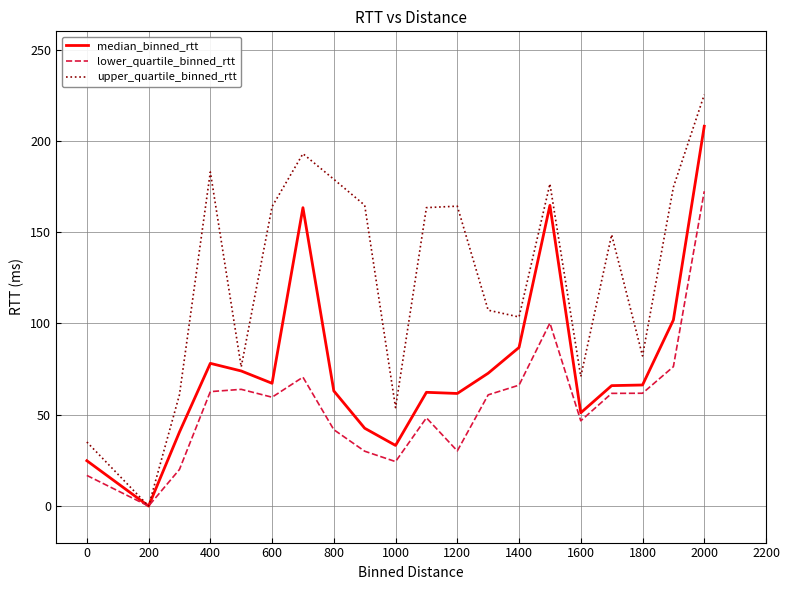

How many positive values does the lower_quartile_binned_rtt series have?

19